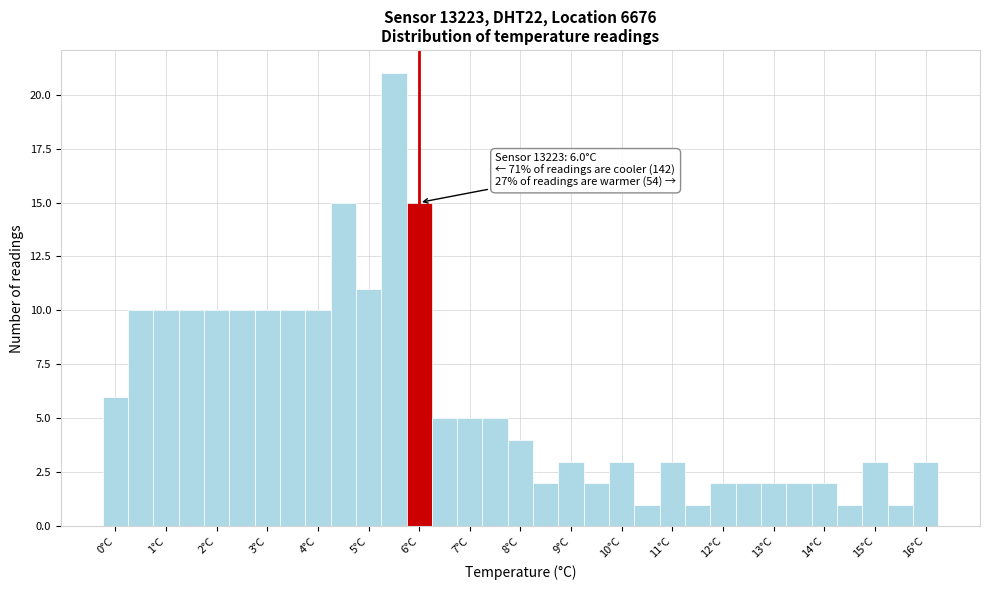

Which range on the x-axis has the tallest bar?

5.25 to 5.75